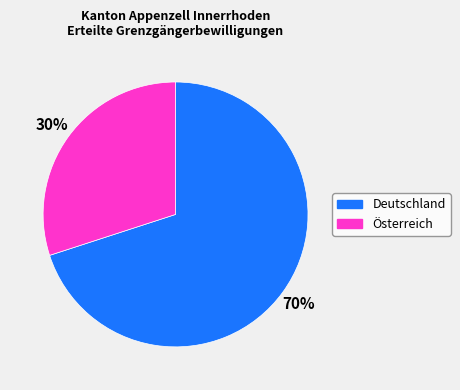

Between Deutschland and Österreich, which is larger?

Deutschland